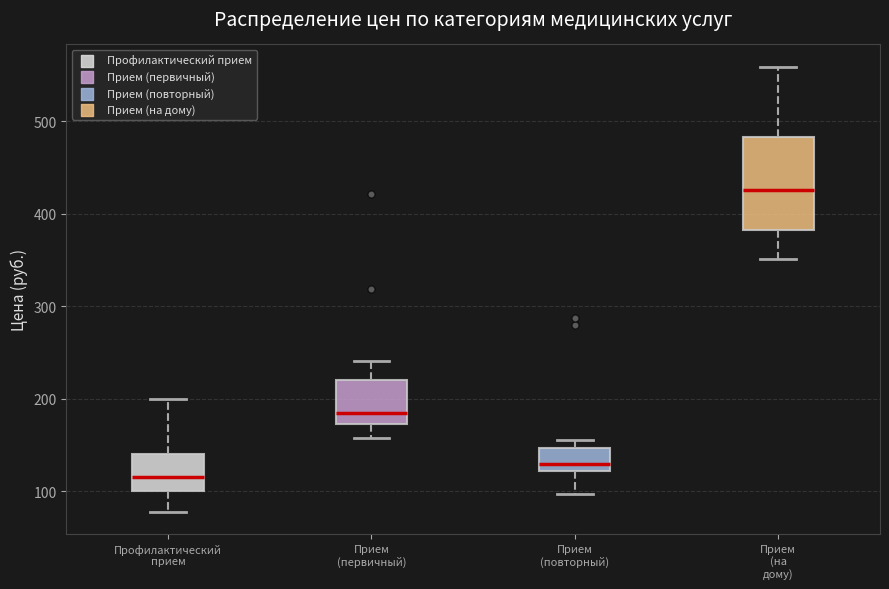

Reading left to right, transcribe this box plot: for each box, give where its median line is, the range the box spans, and where its two whiskers end, as read against the y-axis. The values are not printed on the chart, so give them approximately, as read against the axis.

Профилактический прием: median 120, box 100 to 140, whiskers 80 to 200
Прием (первичный): median 190, box 170 to 220, whiskers 160 to 240
Прием (повторный): median 130, box 120 to 150, whiskers 100 to 160
Прием (на дому): median 430, box 380 to 480, whiskers 350 to 560